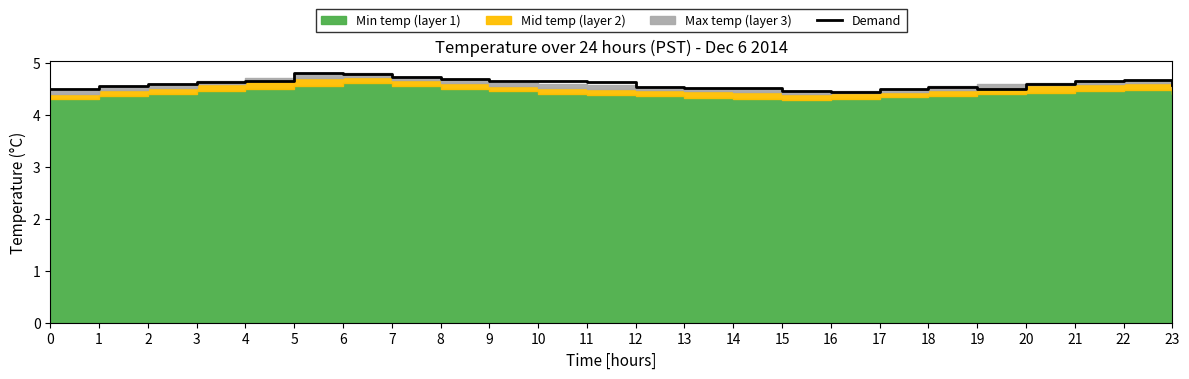

The value of Demand at 5 is 4.8. True or false?

True